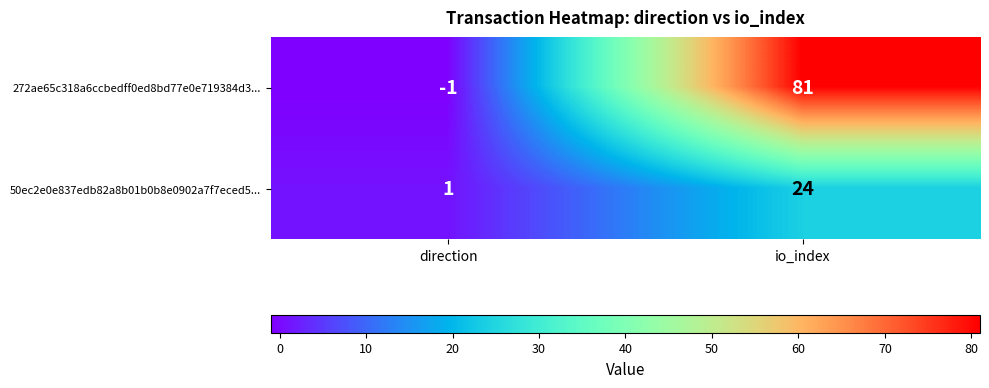

At which category is the sum across all series the highest?

io_index